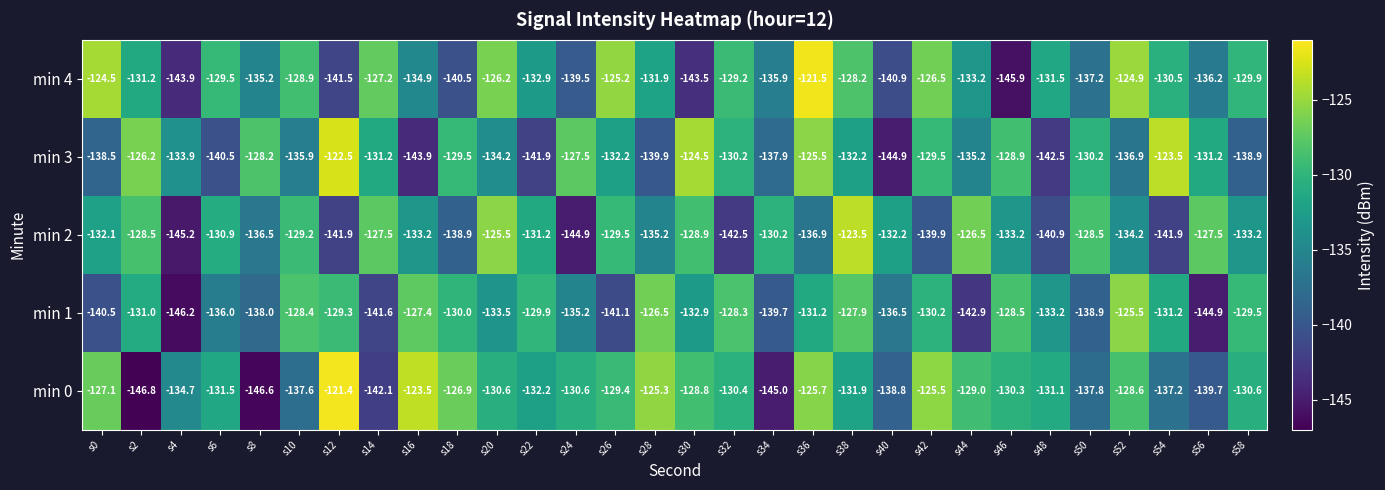

What is the greatest value displayed?

-121.4